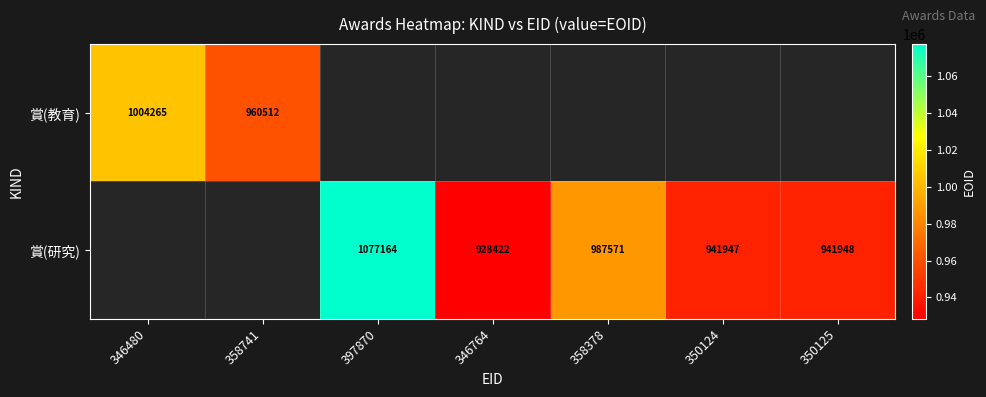

Is it true that 賞(研究) equals 941947 at 350124?

True